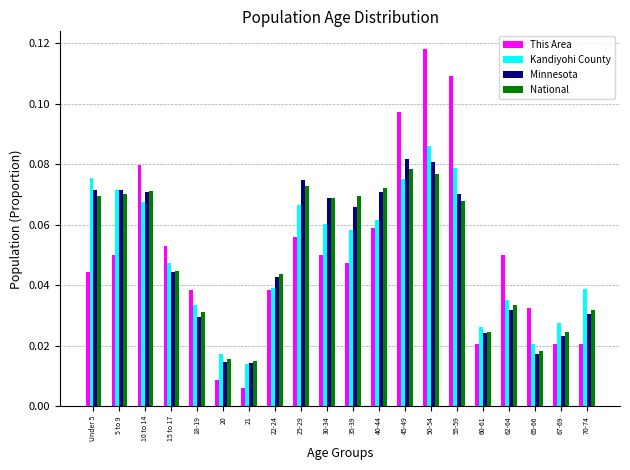

What is the sum of all Minnesota values?

1.0